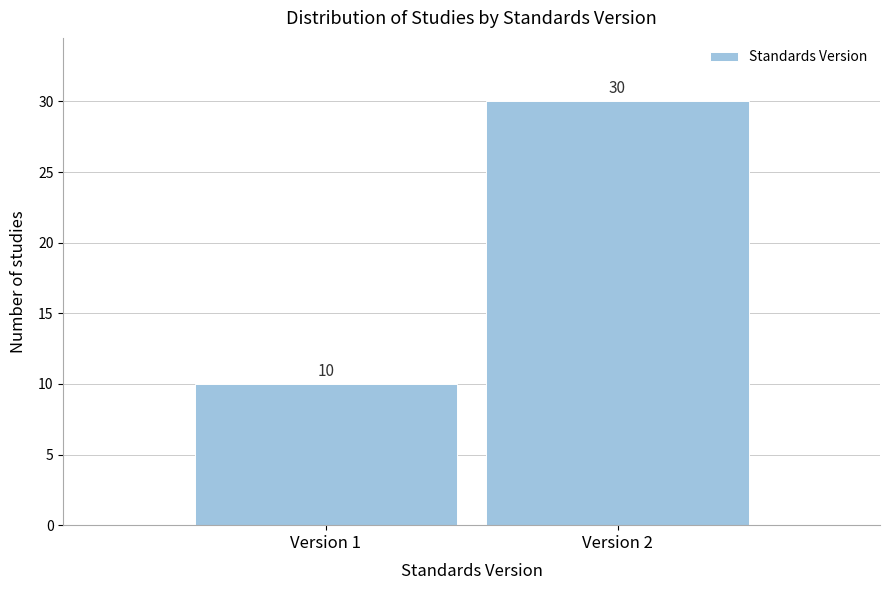

Reading left to right, extract all data points from this chart.

10	30